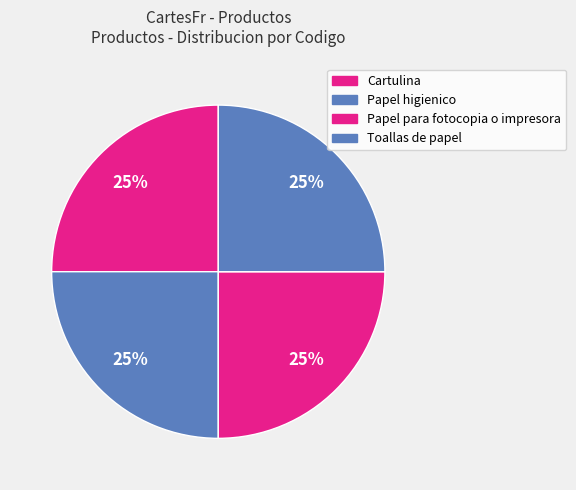

How much of the chart is everything except Papel para fotocopia o impresora?

75.0%